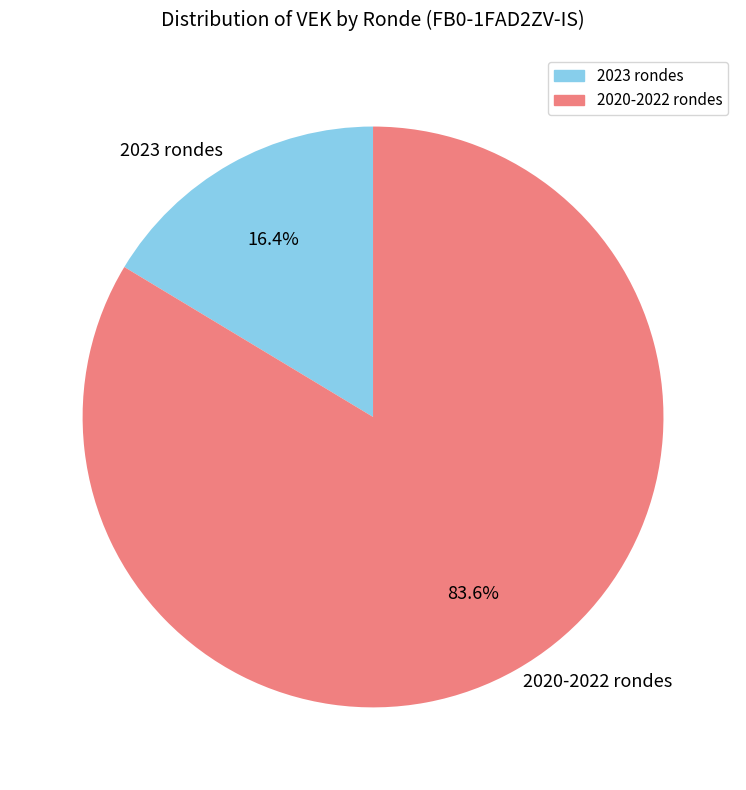

Rank the categories by value from lowest to highest.

2023 rondes, 2020-2022 rondes